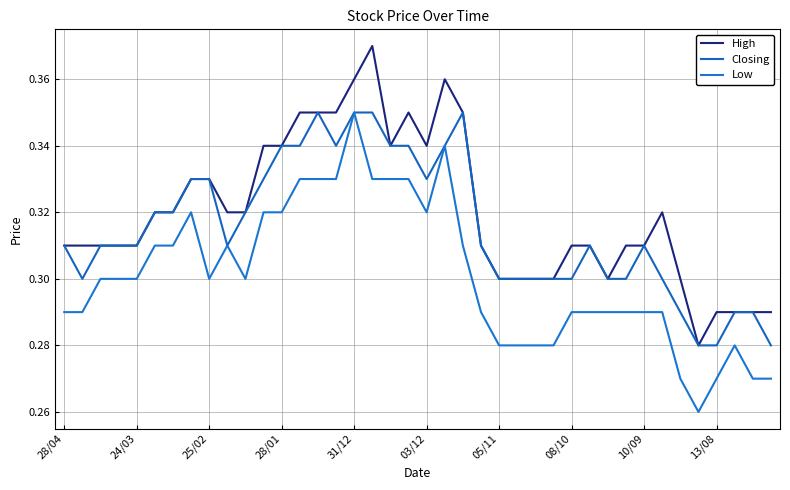

What is the label of the 1st point from the left?

28/04